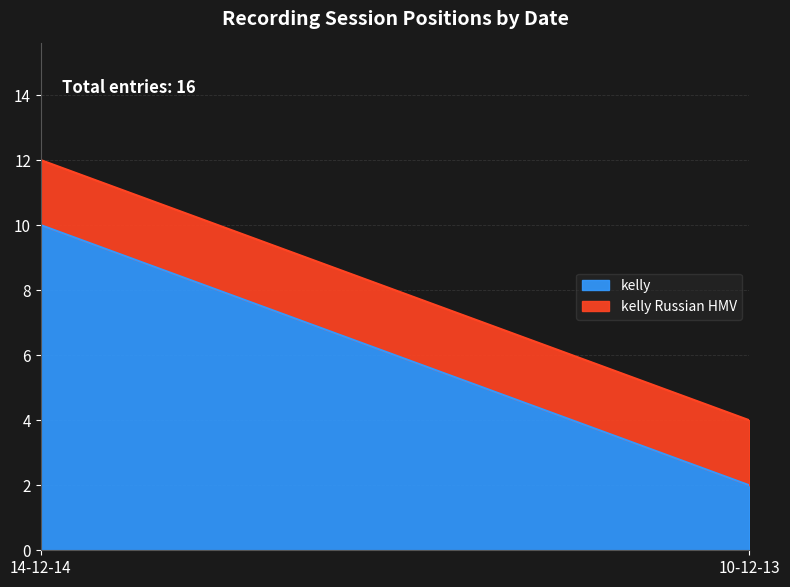

What is the average value of the kelly series?

6